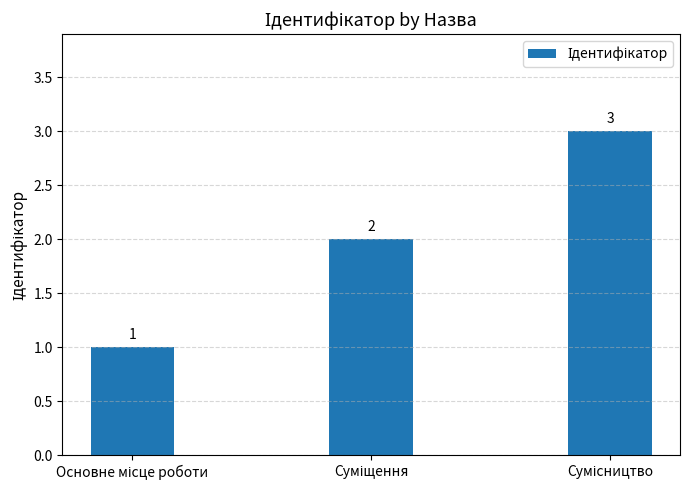

Count the values in the range 1 to 3.

3